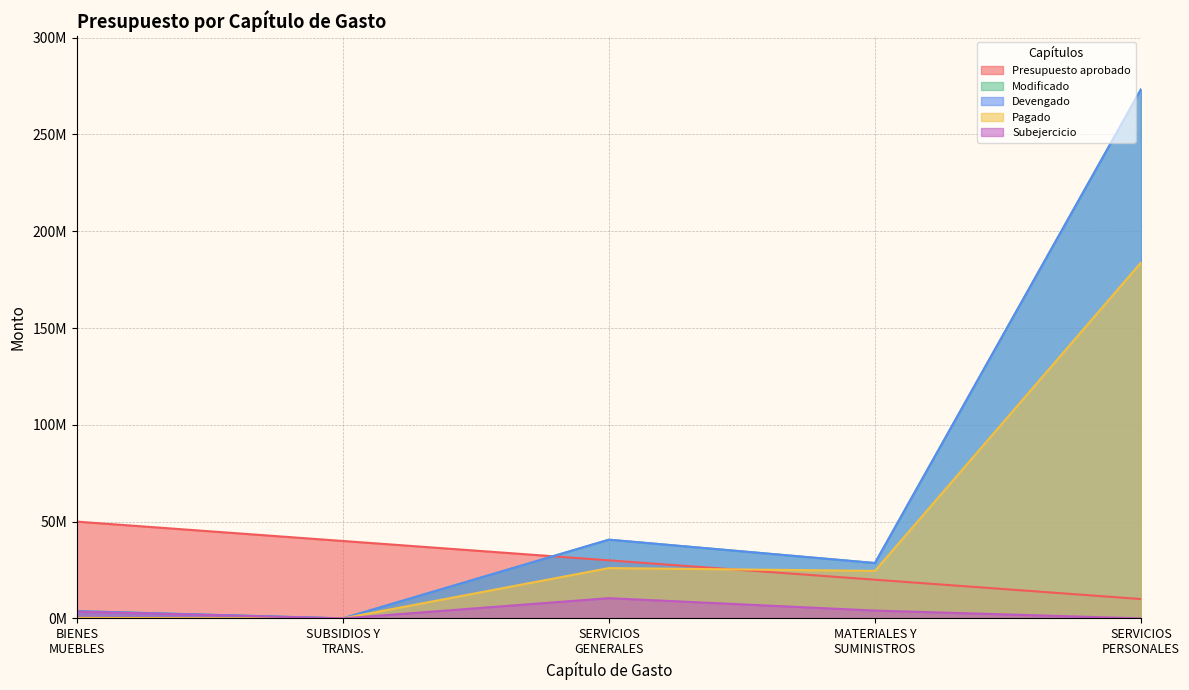

How many lines are shown in the chart?

5